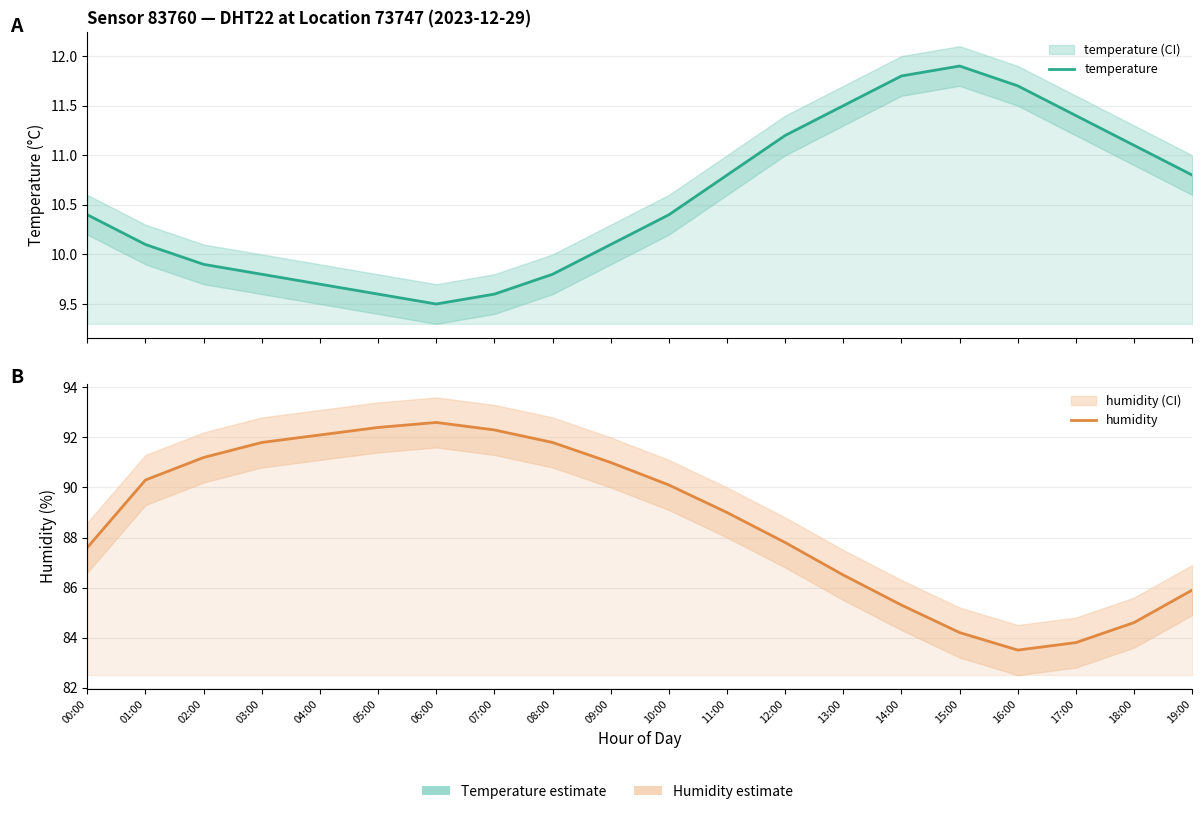

What is the maximum value shown in the chart?

92.6